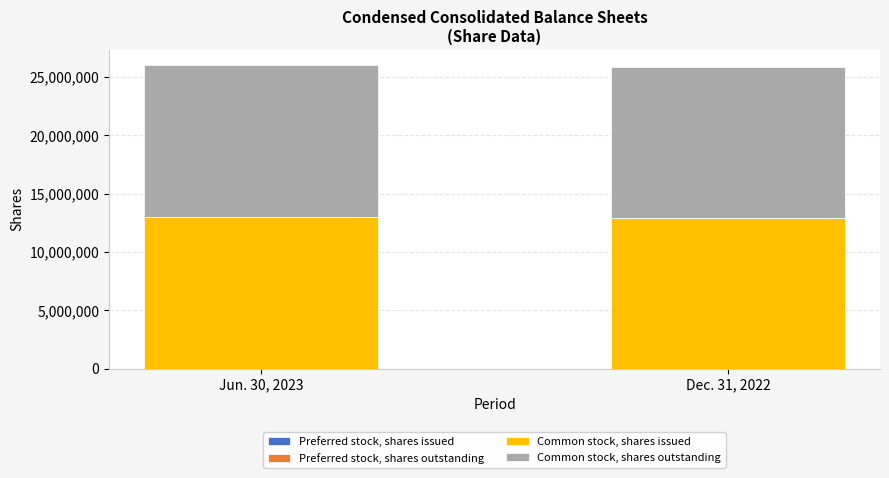

How many distinct data groups are displayed?

2